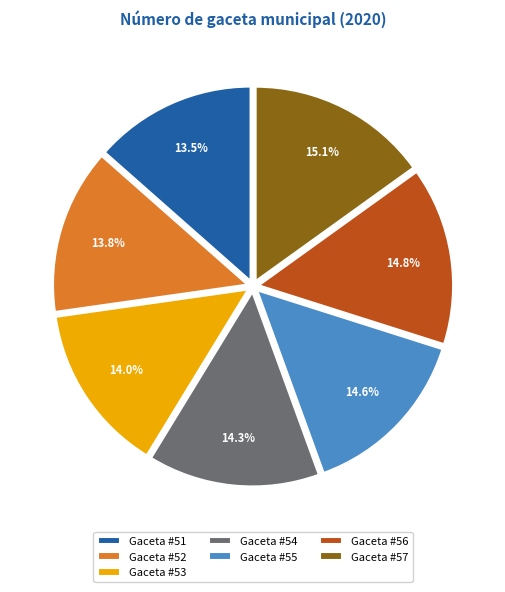

Is there a majority slice in this chart?

No